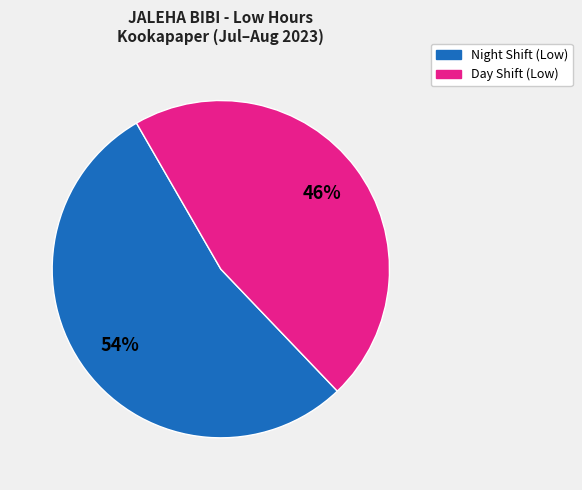

To the nearest percent, what is the difference between the largest and smallest slice percentages?

8%